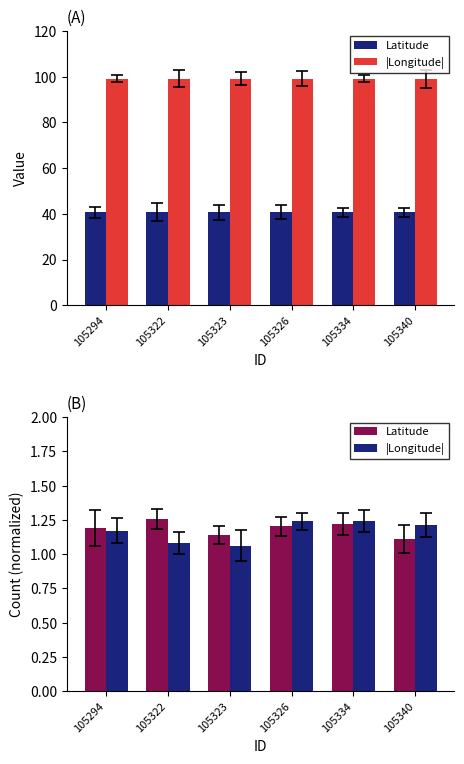

Reading left to right, extract all data points from this chart.

Latitude: 105294=1.2	105322=1.3	105323=1.1	105326=1.2	105334=1.2	105340=1.1
|Longitude|: 105294=1.2	105322=1.1	105323=1.1	105326=1.2	105334=1.2	105340=1.2